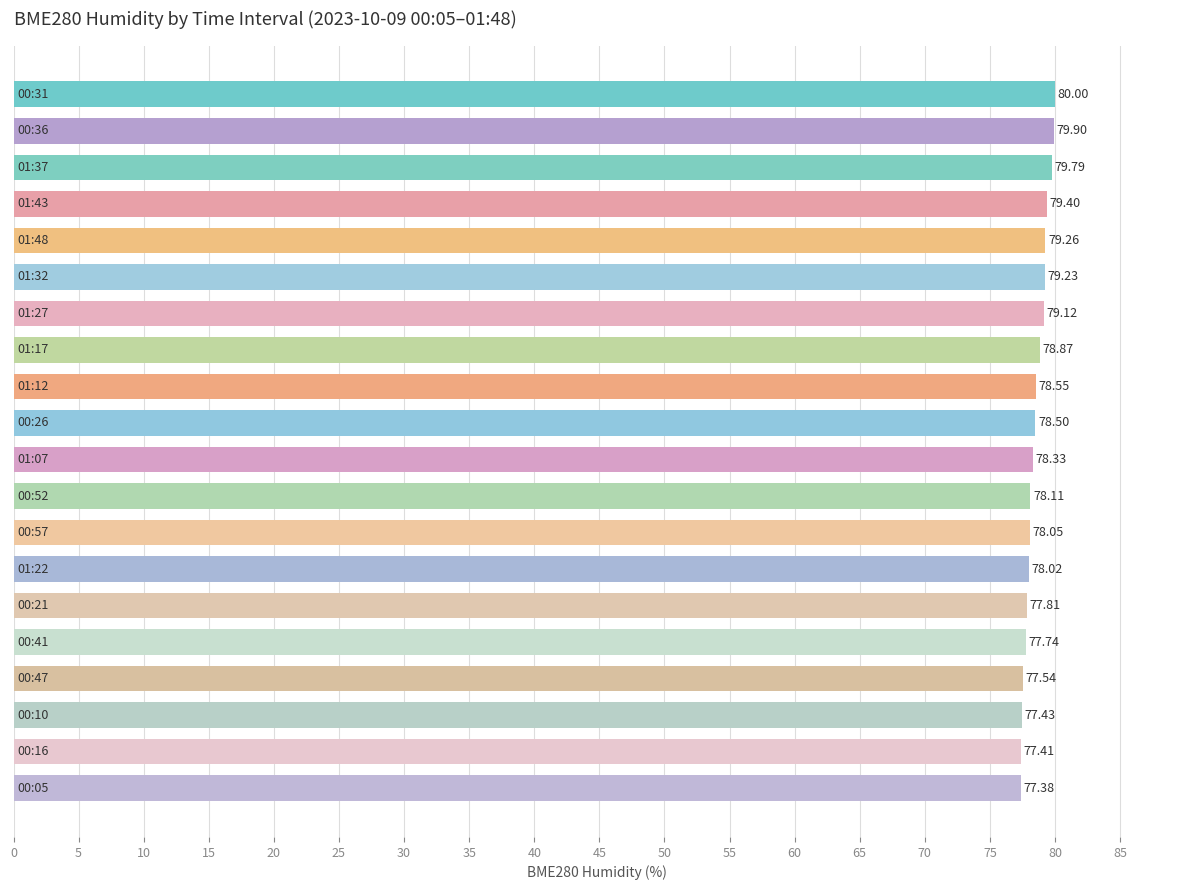

What is the average value?

78.5